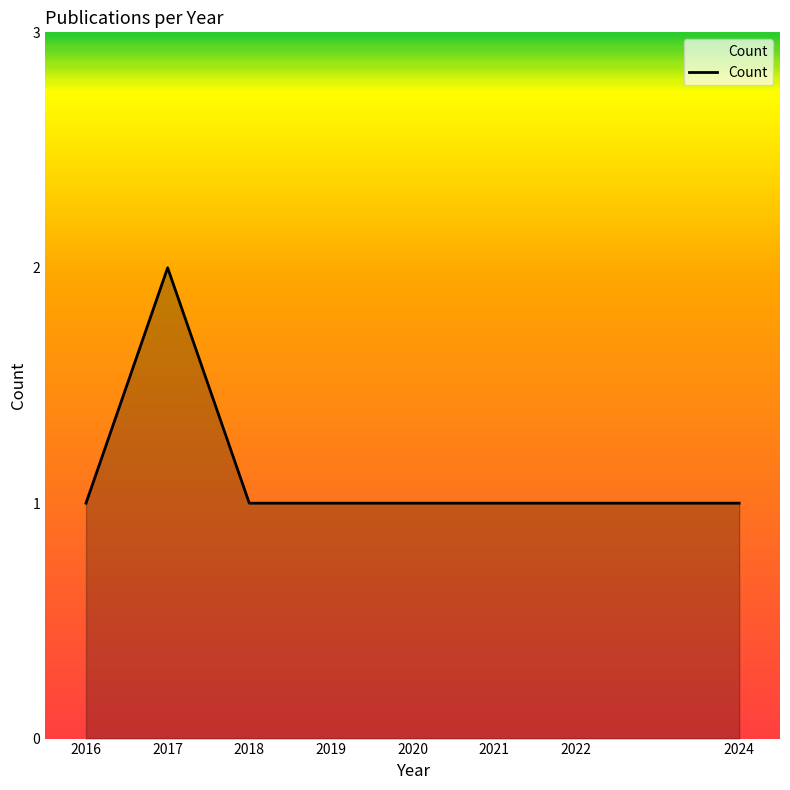

Count the number of data series in this chart.

1